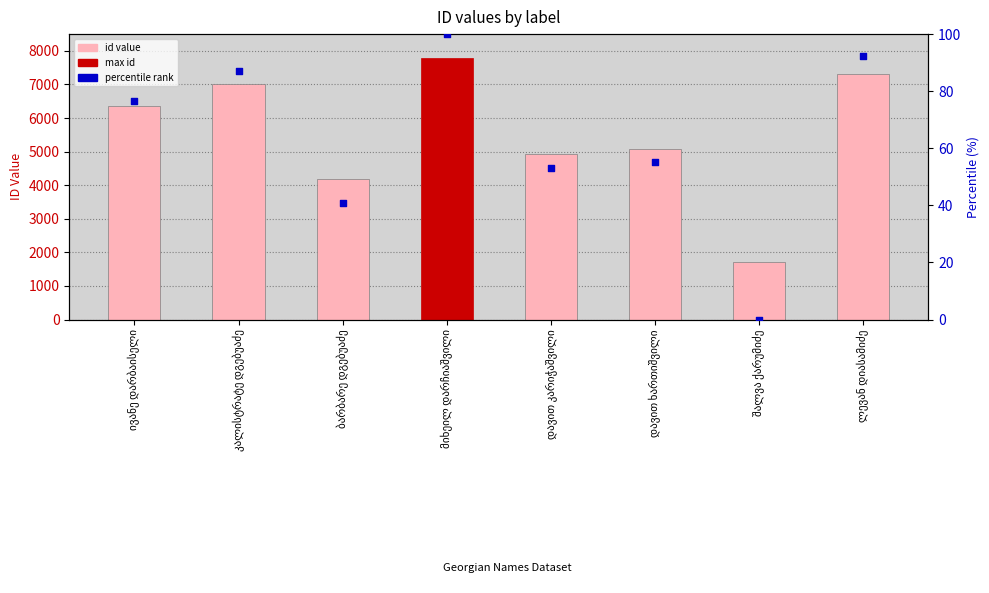

What is the total value across all series at ბარბარე დგებუაძე?

4239.9